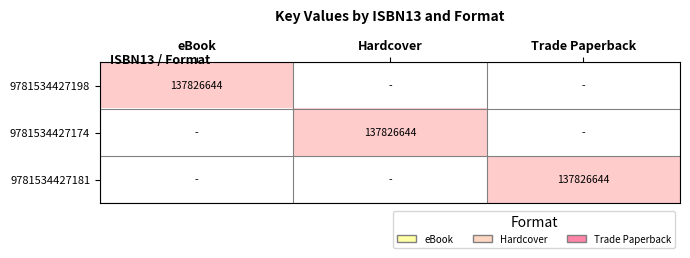

Is it true that 9781534427174 equals 37791755 at Hardcover?

False